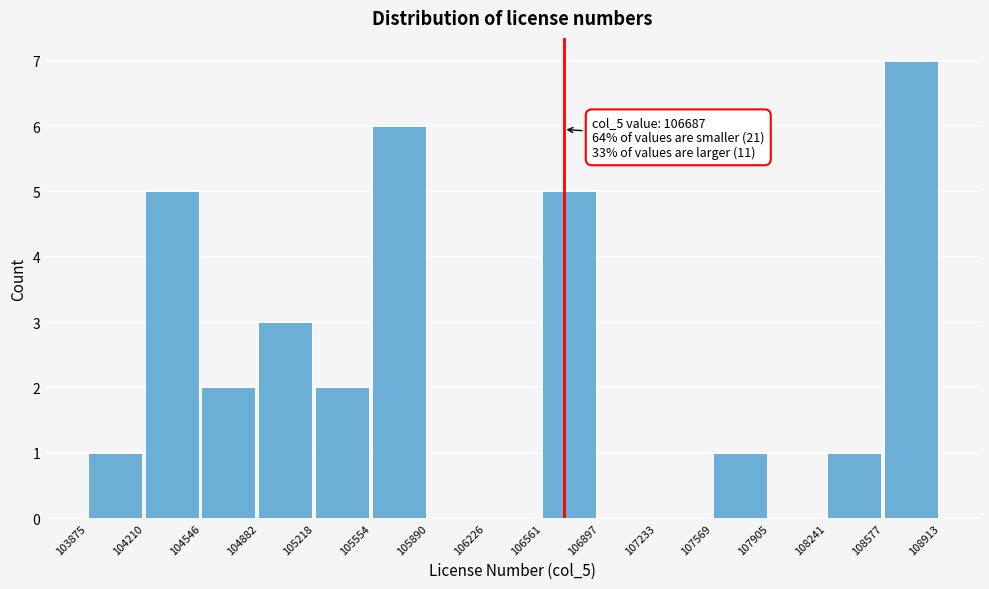

Which range on the x-axis has the tallest bar?

108577 to 108913